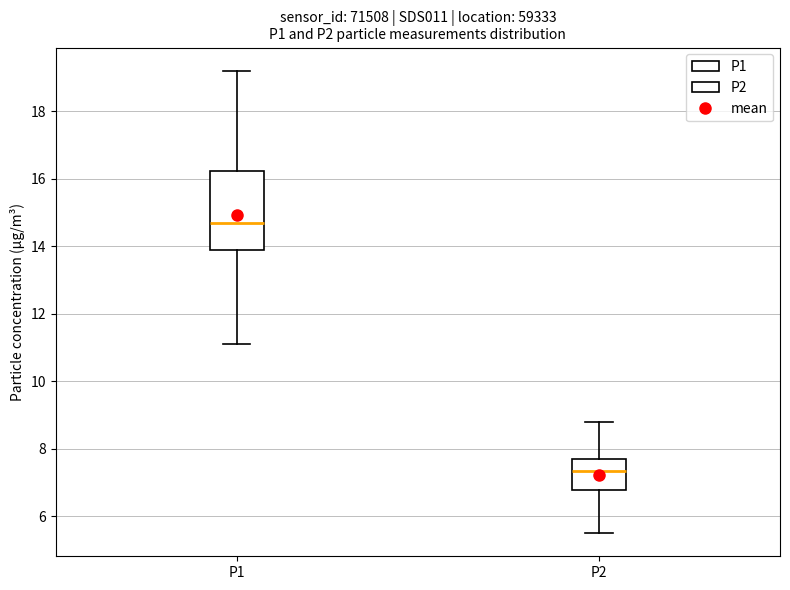

Where is the lower edge of the box for P2 on the y-axis? The values are not printed on the chart, so give them approximately, as read against the axis.

6.8